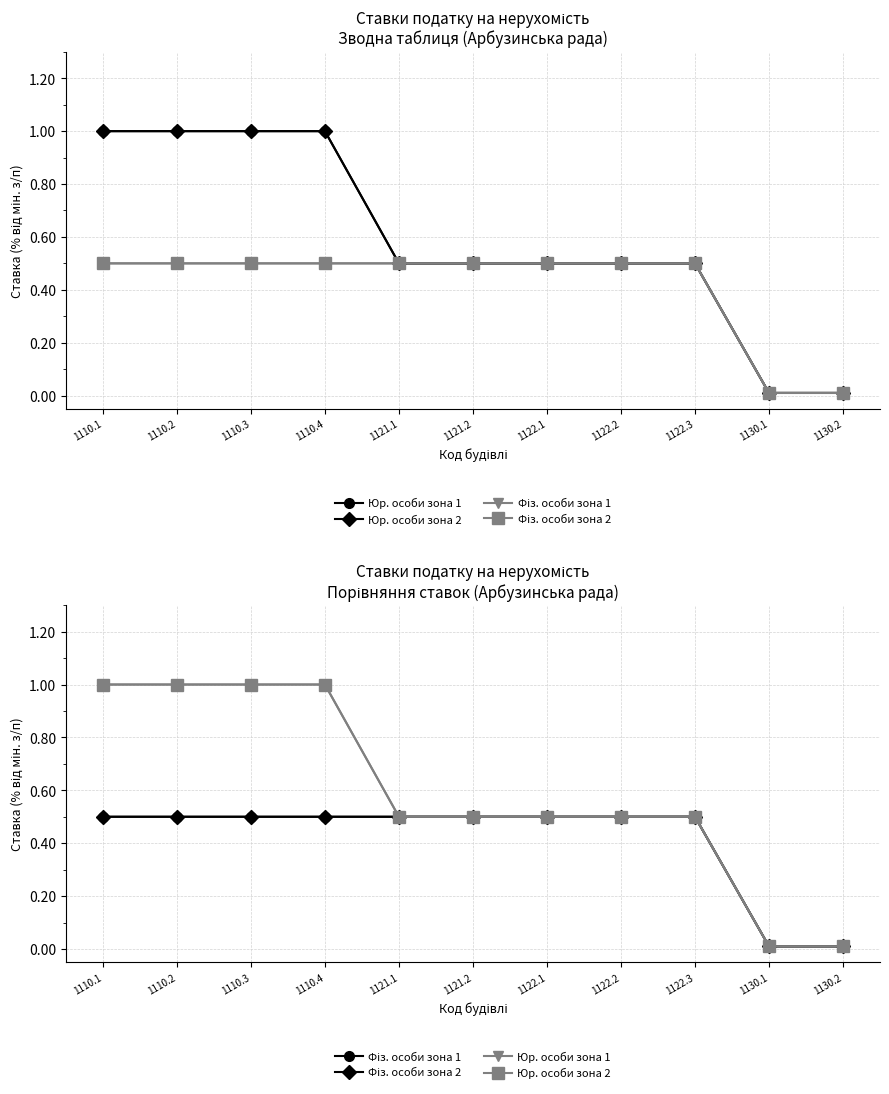

Is it true that Фіз. особи зона 1 equals 0.0 at 1130.1?

True